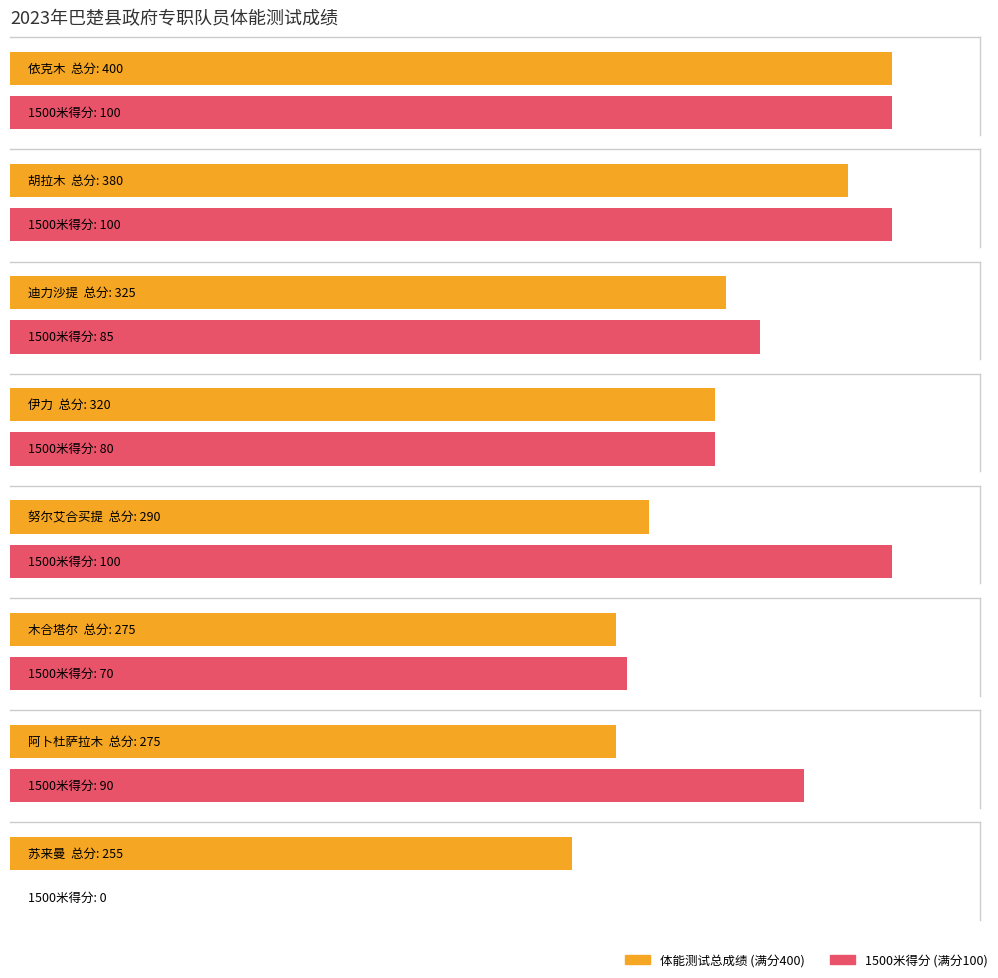

Read the 男子1500米测试分数 value at 胡拉木, to the nearest 50.

100